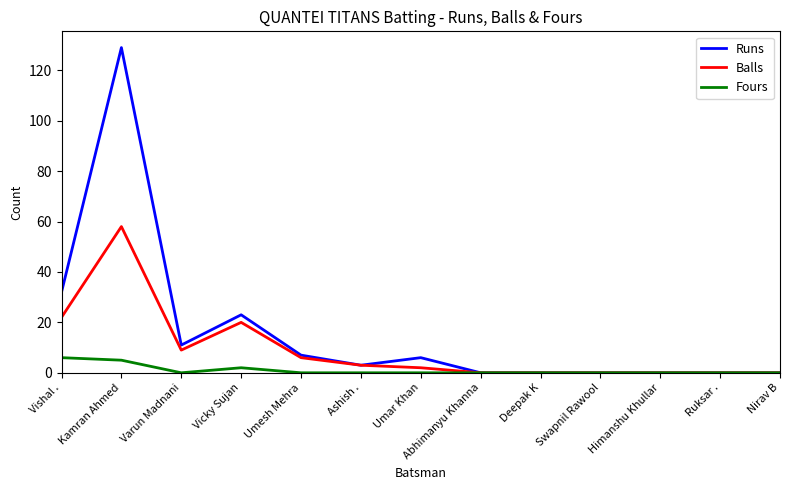

What is the difference between the maximum and minimum values in the Balls series?

58